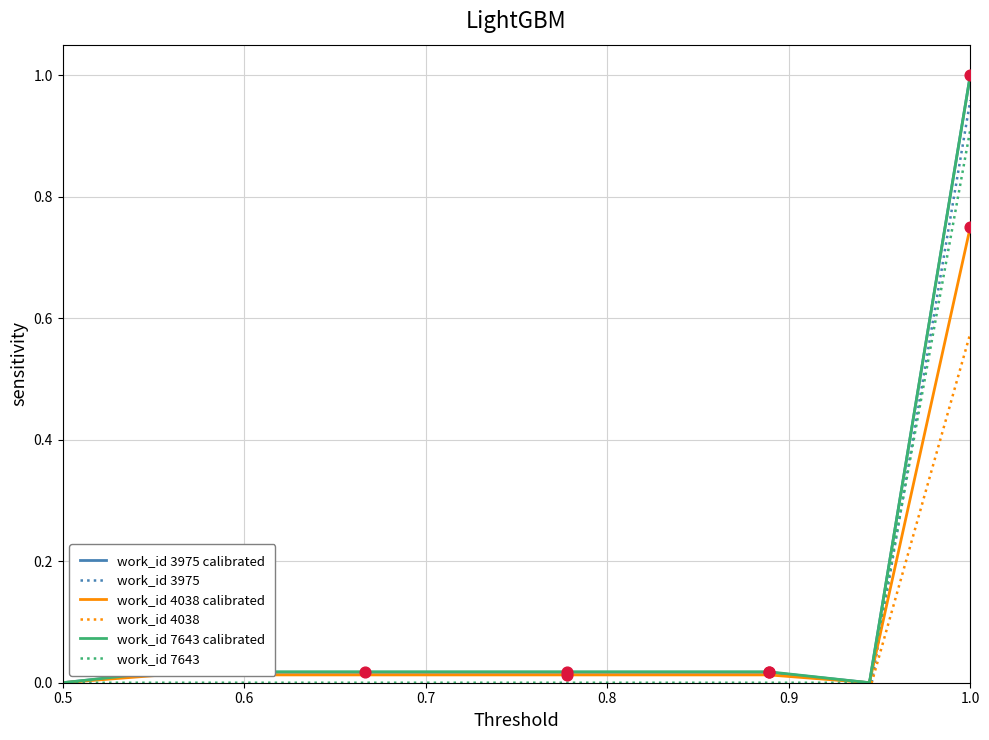

Which series contains the lowest Y value?

work_id 3975